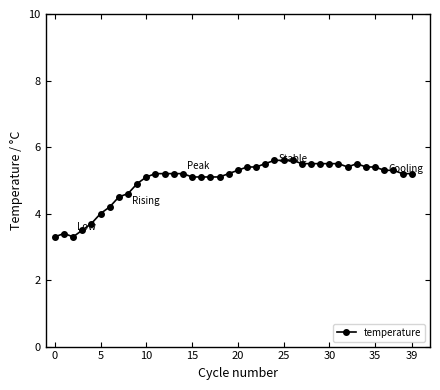

What is the value of the 4th point from the left?

3.5